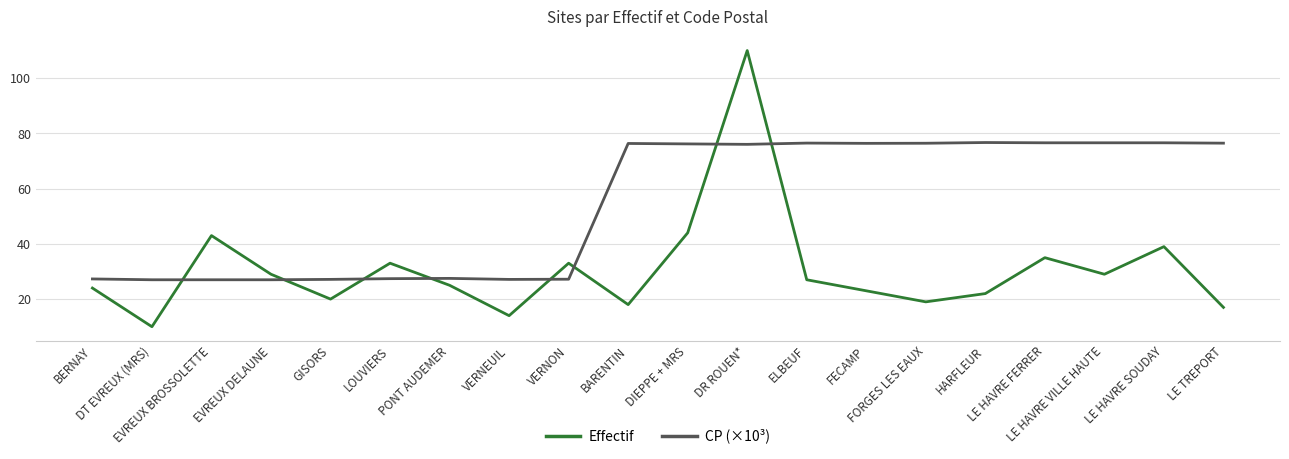

Which series has the largest range (max minus min)?

Effectif